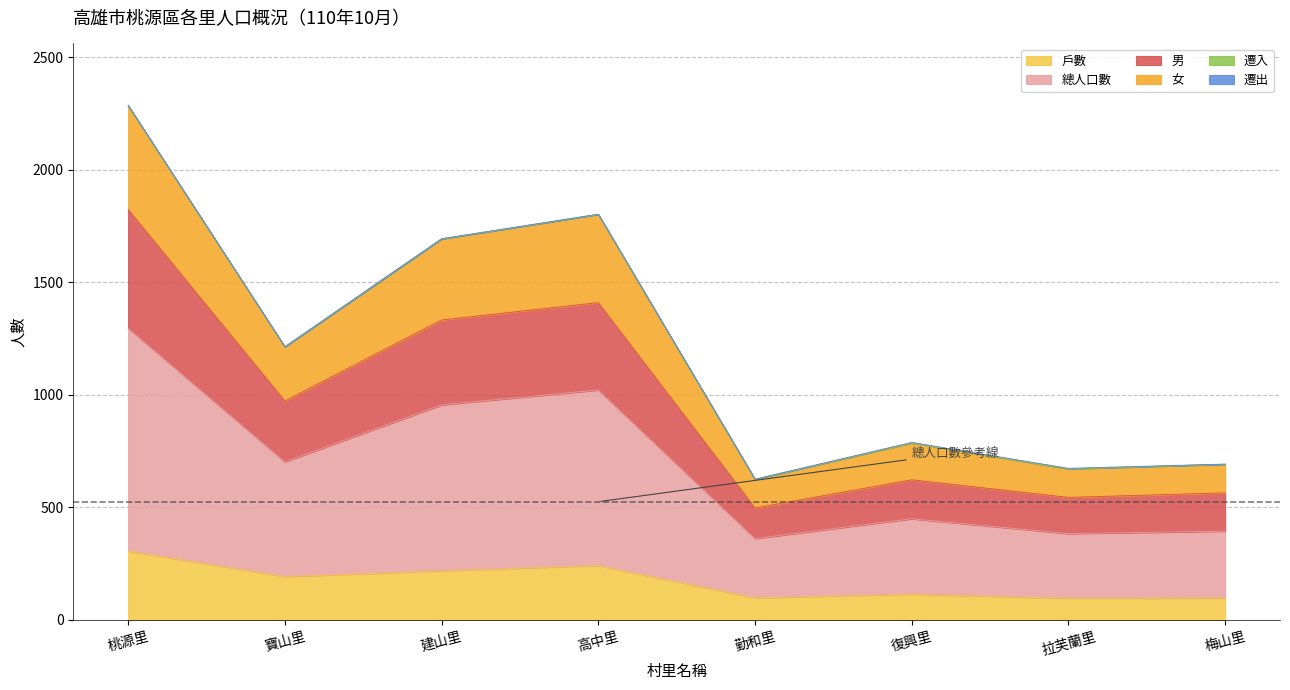

What position from the right is 復興里?

3